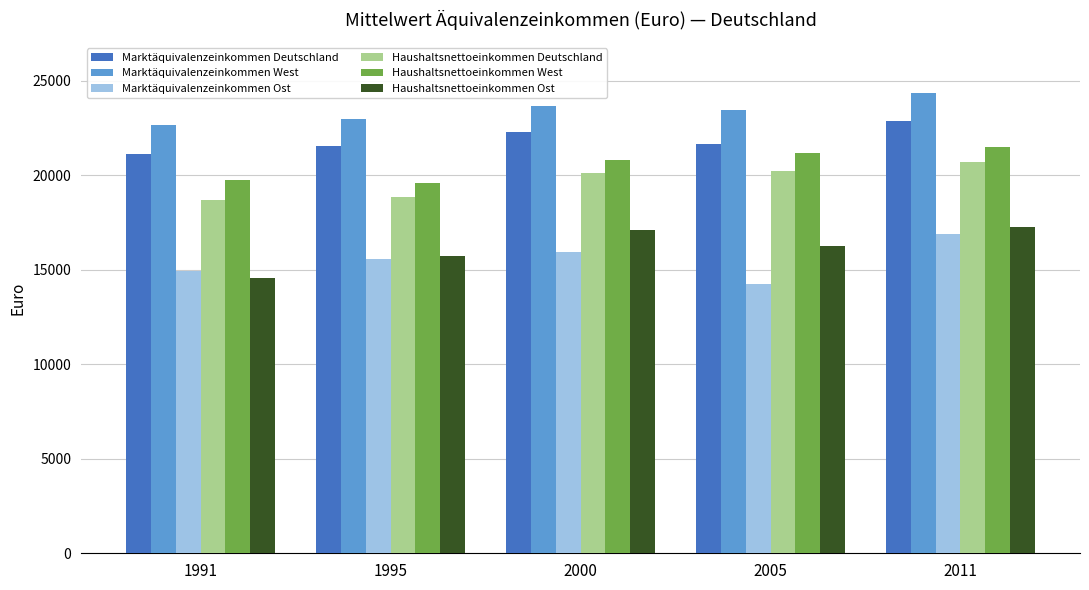

The value of Haushaltsnettoeinkommen Ost at 1995 is 6556.8. True or false?

False